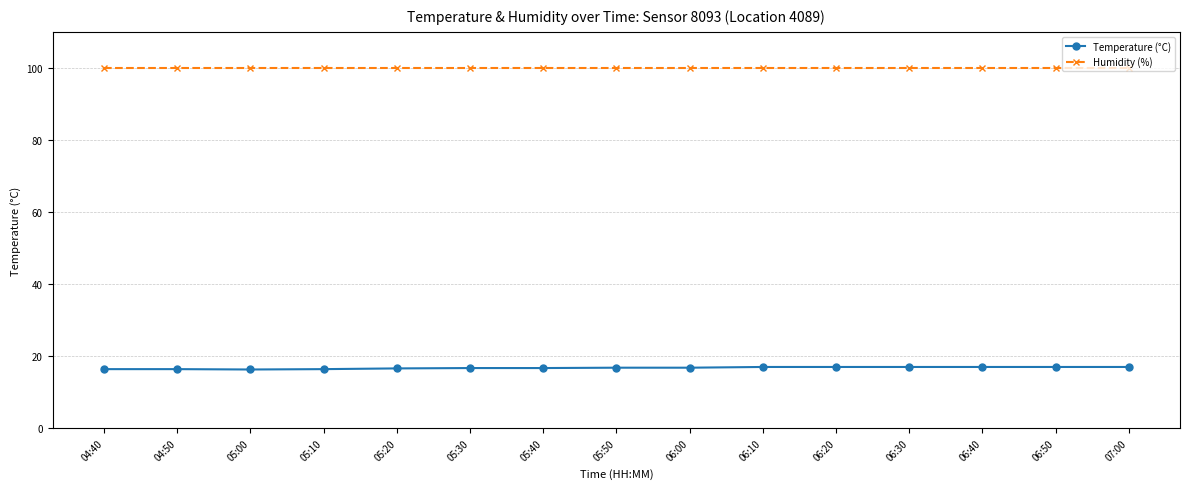

What is the maximum value for Humidity (%)?

99.9